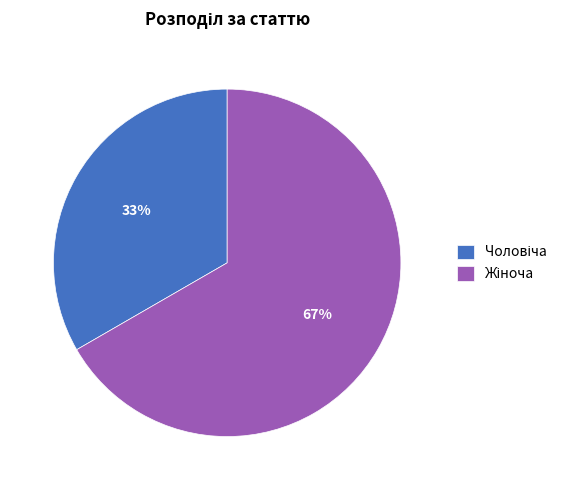

Does any single category account for the majority?

Yes